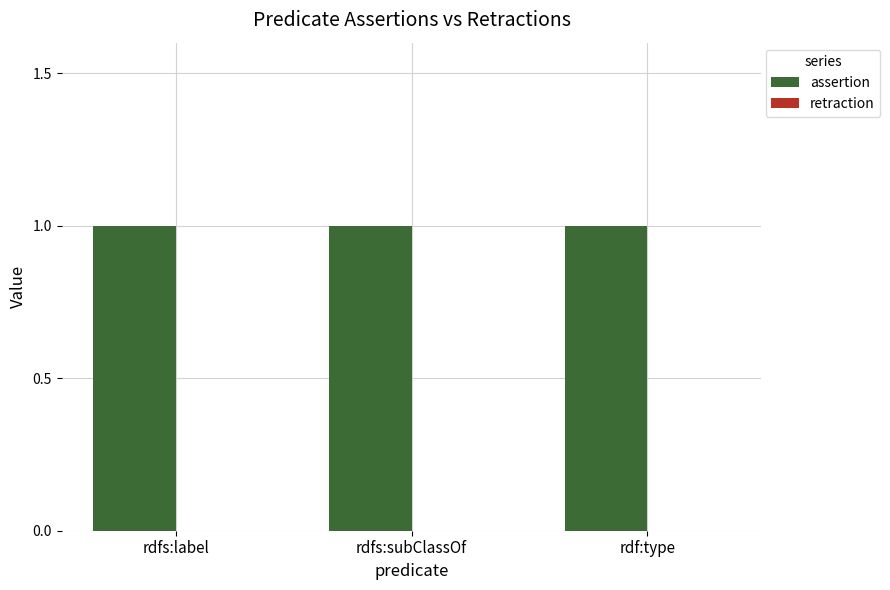

How many groups of bars are there?

3